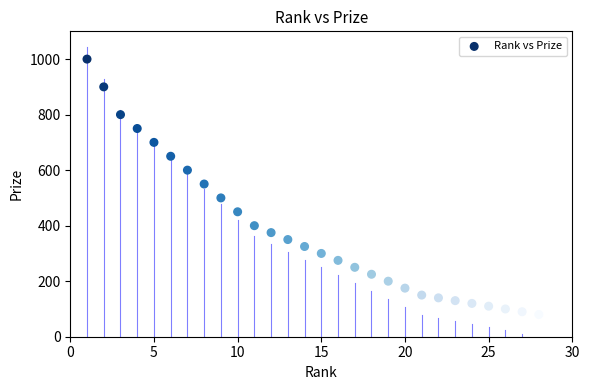

What is the range of X values (max minus min)?

27